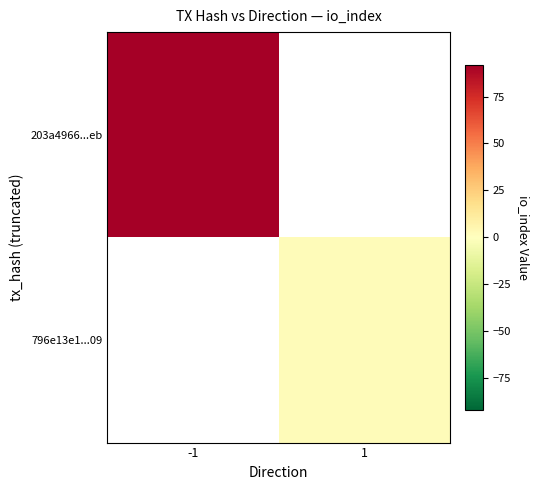

At which category does the chart reach its peak across all series?

-1